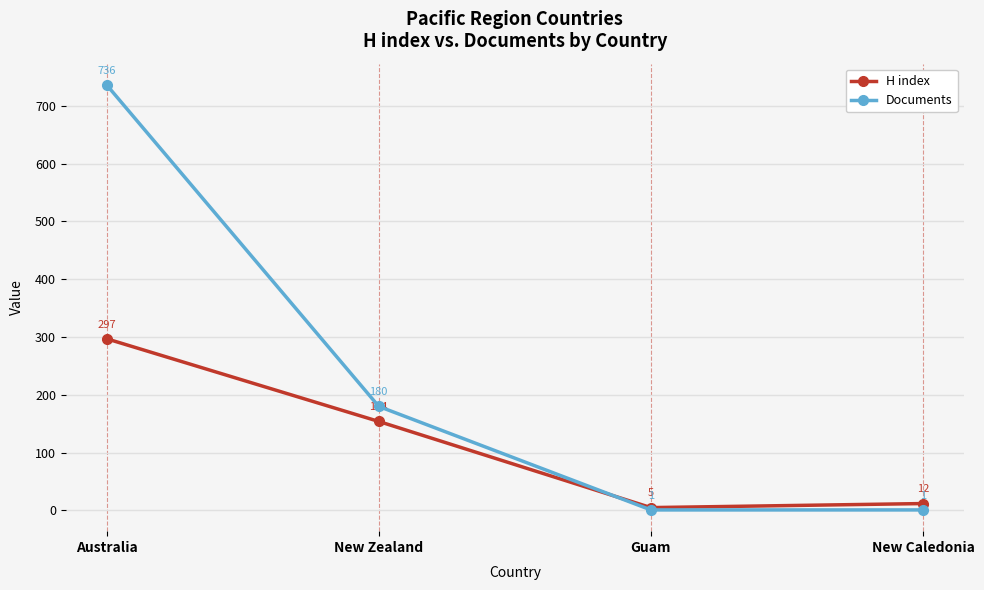

What position from the left is Guam?

3